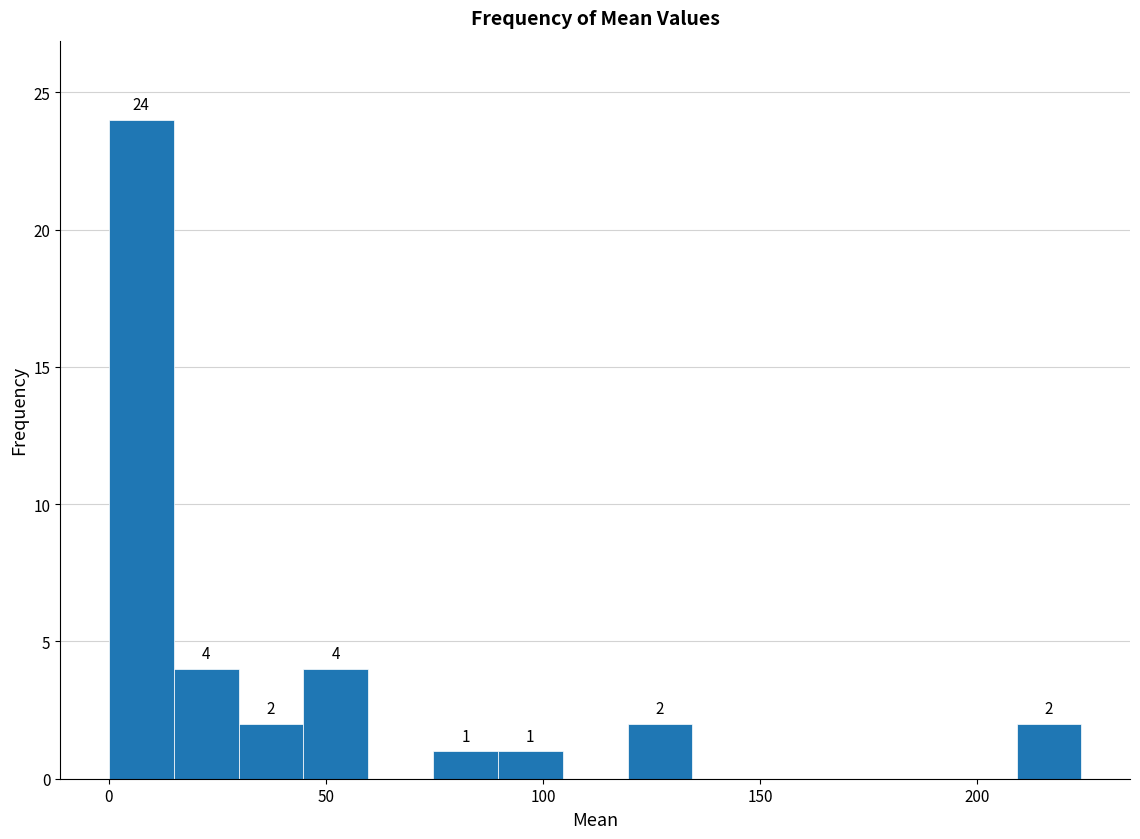

Read against the x-axis, roughly where is the centre of the tallest bar?

5